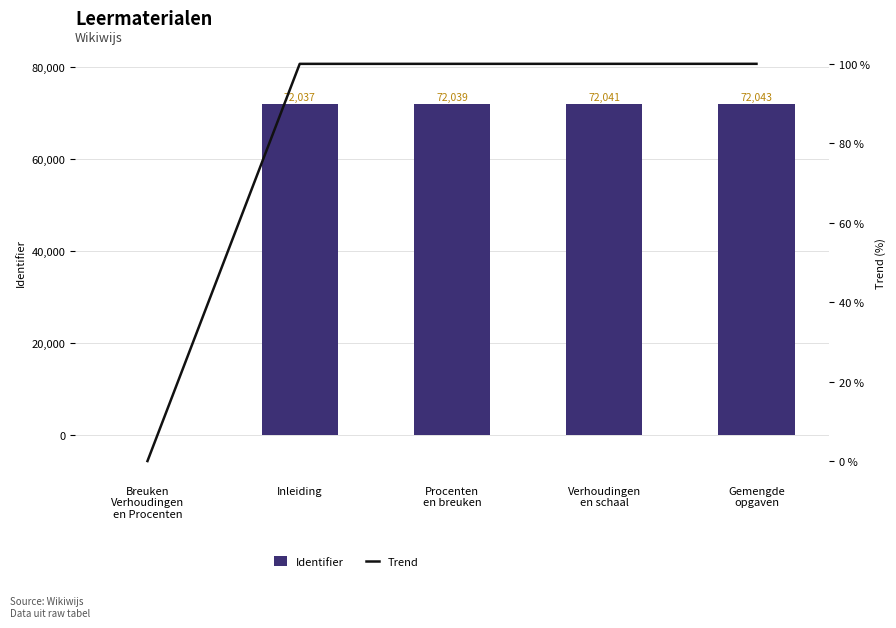

Which series has the widest spread of values?

Identifier